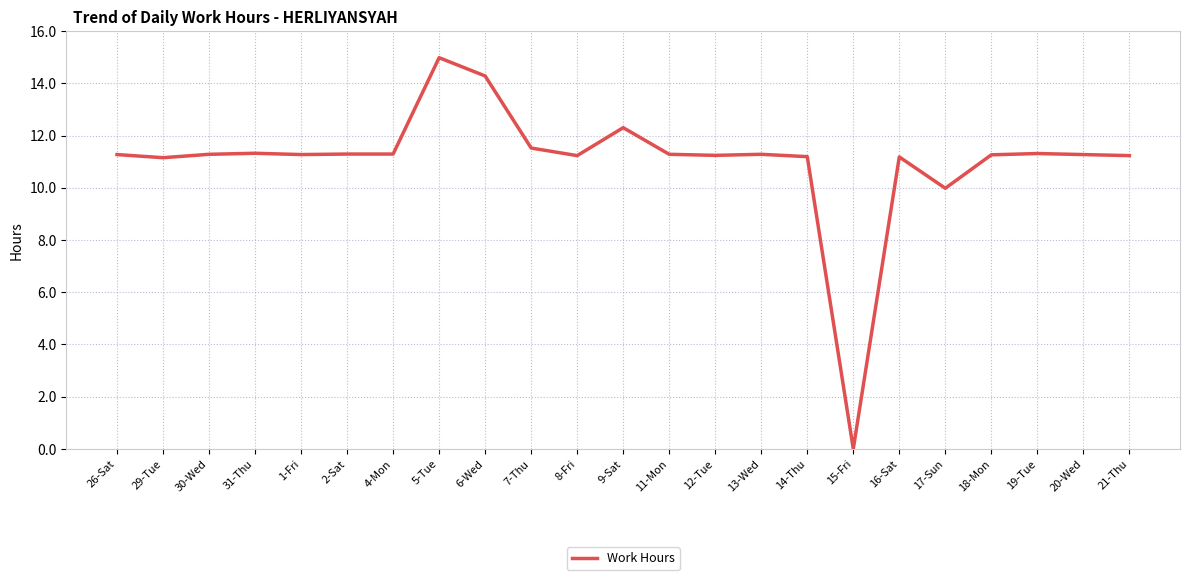

What position from the left is 14-Thu?

16